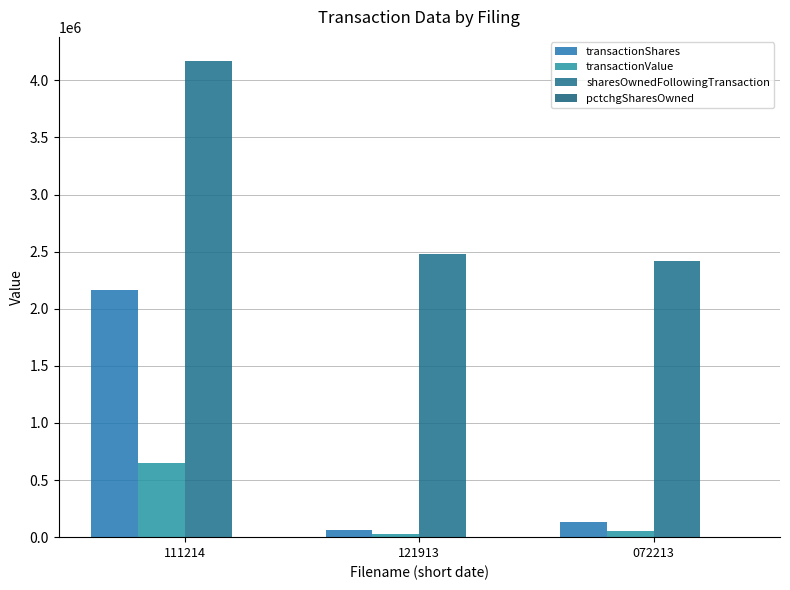

Between 111214 and 072213, which series saw the biggest shift?

transactionShares